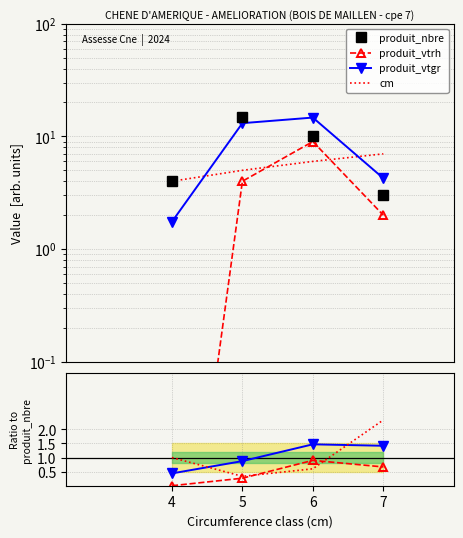

Between 4 and 7, which is larger?

4